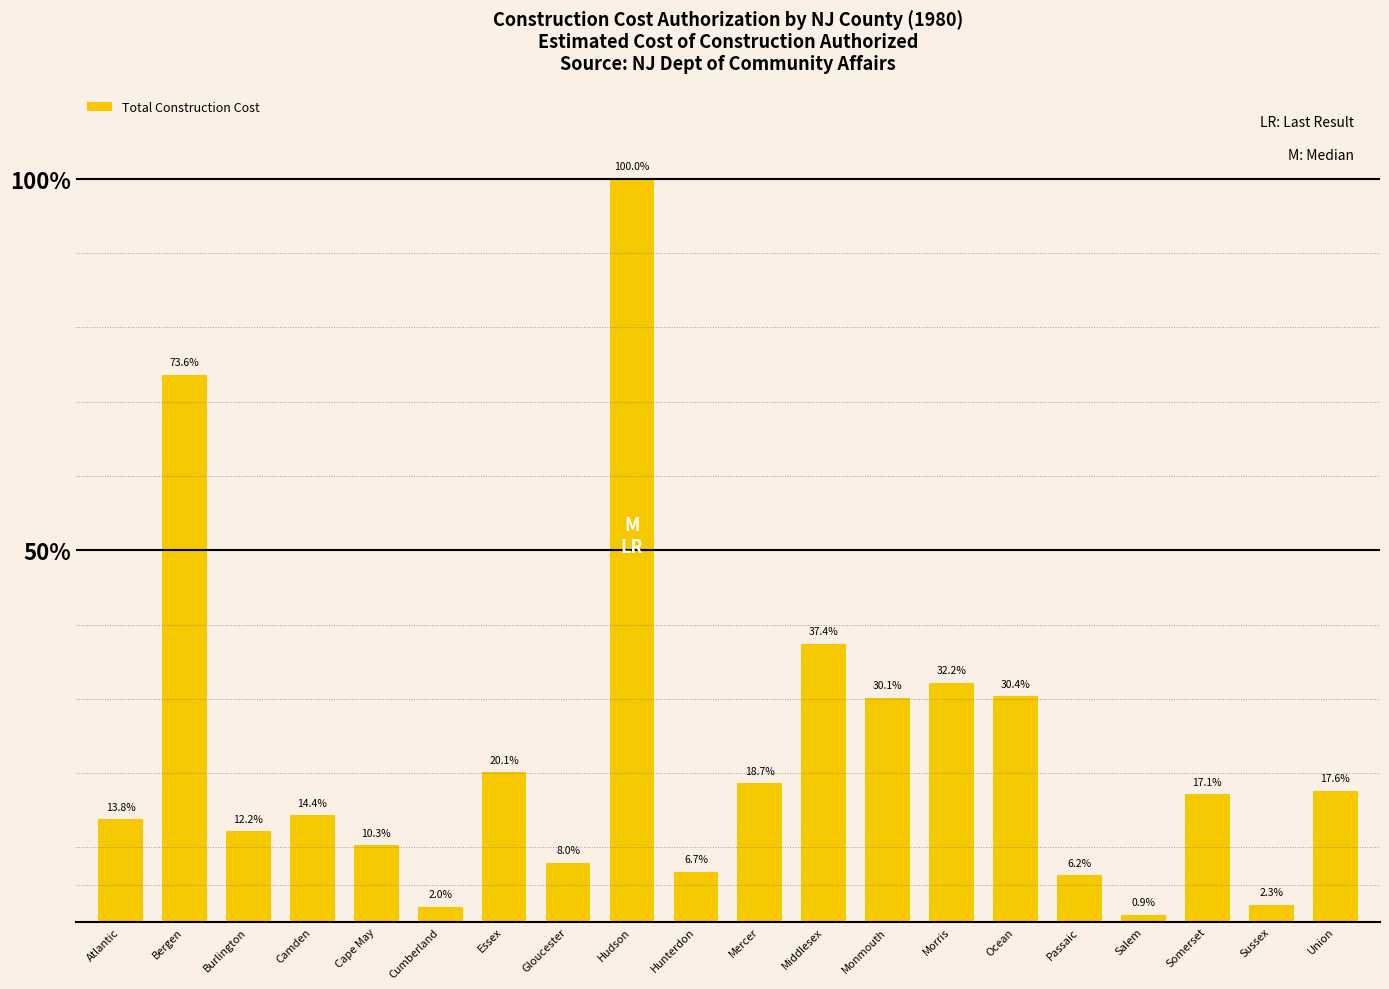

What is the difference between the maximum and second lowest values?

566643901